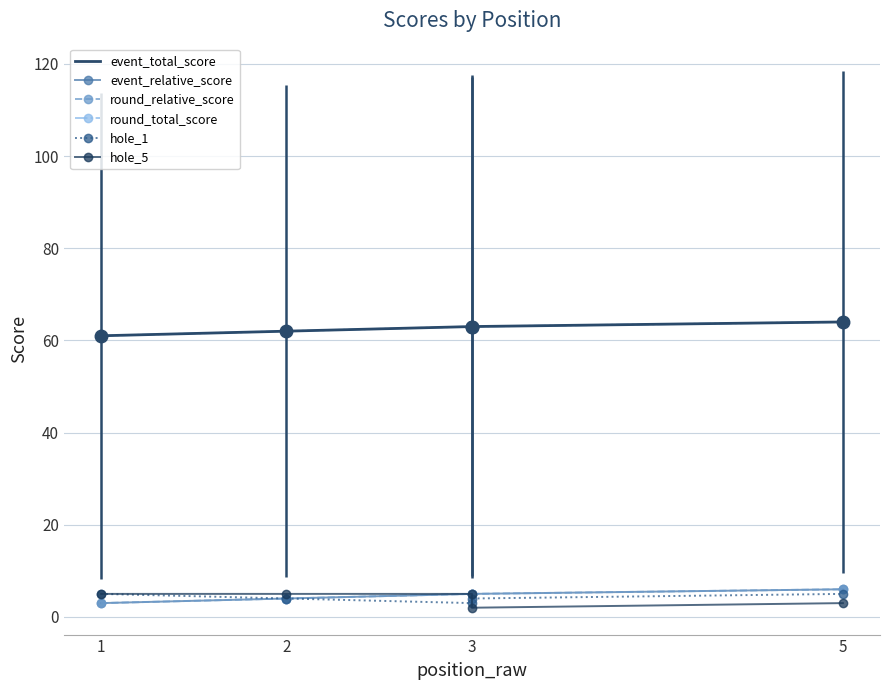

What is the difference between the event_relative_score values at 3 and 1?

2